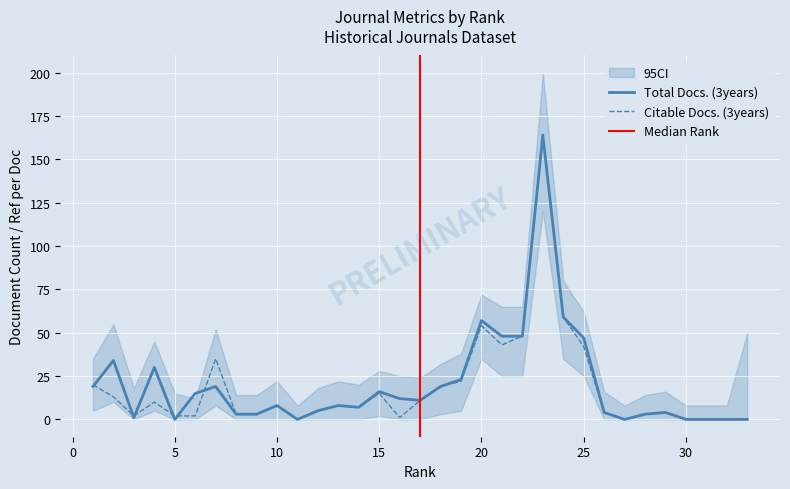

True or false: Citable Docs. (3years) has more than 2 interior local peaks.

True